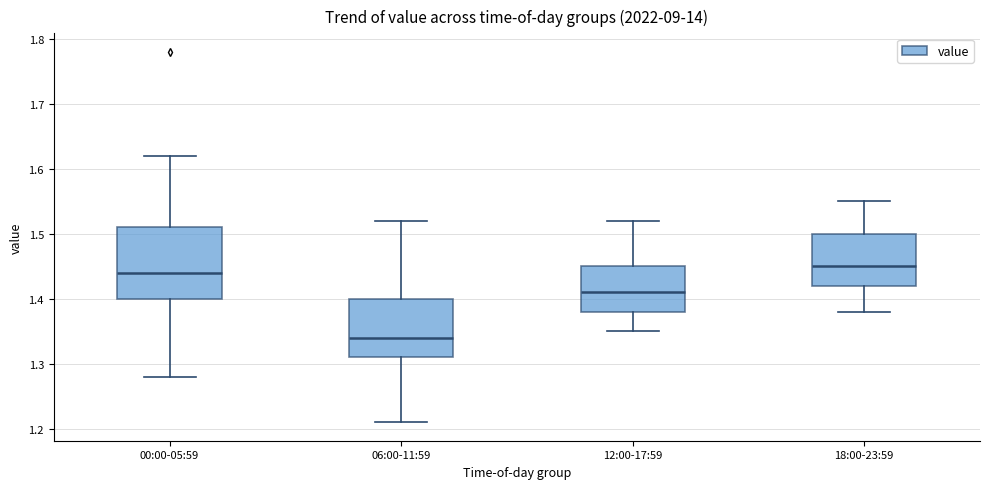

Reading left to right, read every box against the y-axis: the position of its median line, the range the box covers, and the ends of its whiskers. The values are not printed on the chart, so give them approximately, as read against the axis.

00:00-05:59: median 1.44, box 1.40 to 1.51, whiskers 1.28 to 1.62
06:00-11:59: median 1.34, box 1.31 to 1.40, whiskers 1.21 to 1.52
12:00-17:59: median 1.41, box 1.38 to 1.45, whiskers 1.35 to 1.52
18:00-23:59: median 1.45, box 1.42 to 1.50, whiskers 1.38 to 1.55